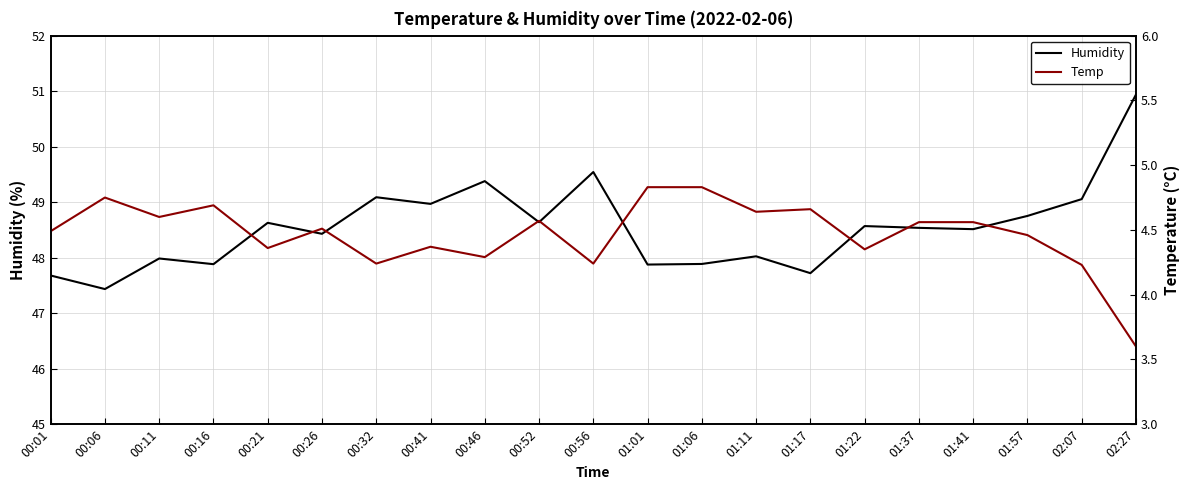

Where does the Humidity series first go above 48?

00:21